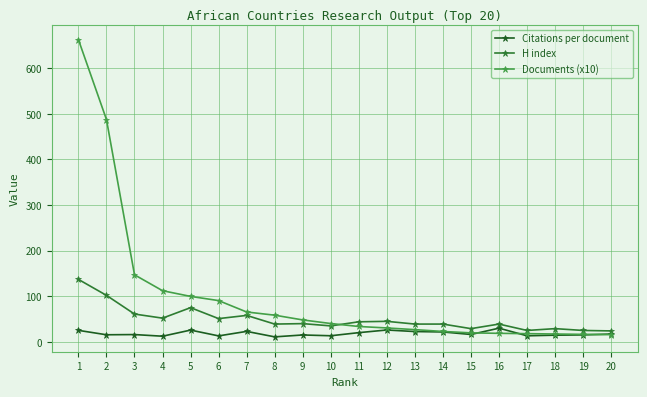

What is the spread (max minus min) of values at 13?

16.4